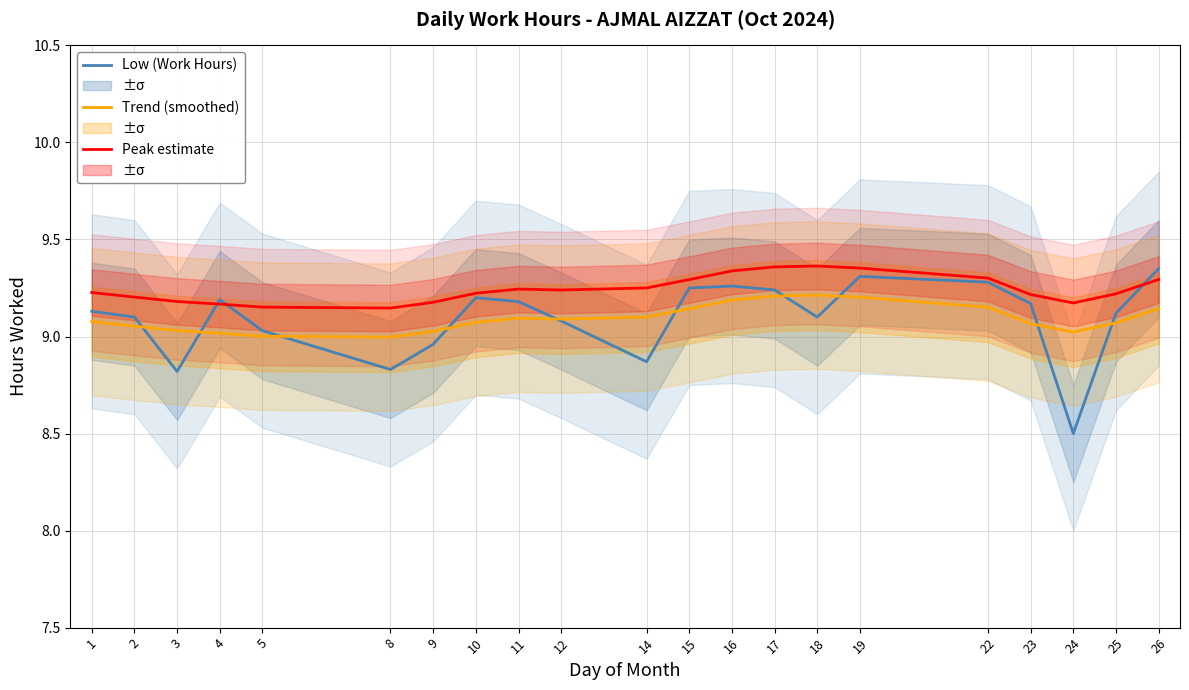

What are all the series names shown in the legend?

Low (Work Hours), Trend (smoothed), Peak estimate